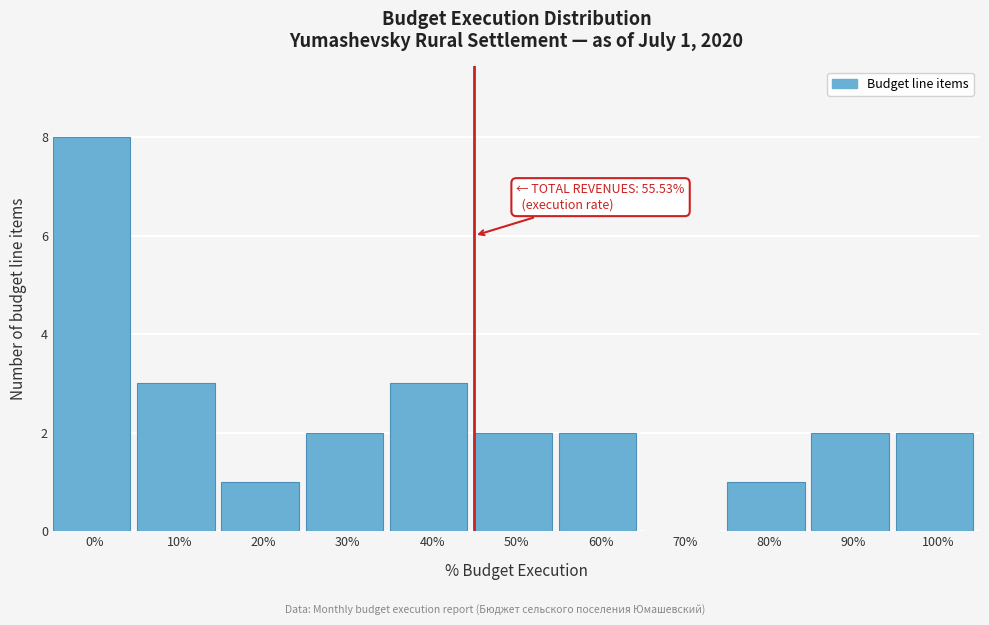

Reading left to right, transcribe all the data shown in this chart.

0%=8	10%=3	20%=1	30%=2	40%=3	50%=2	60%=2	70%=0	80%=1	90%=2	100%=2